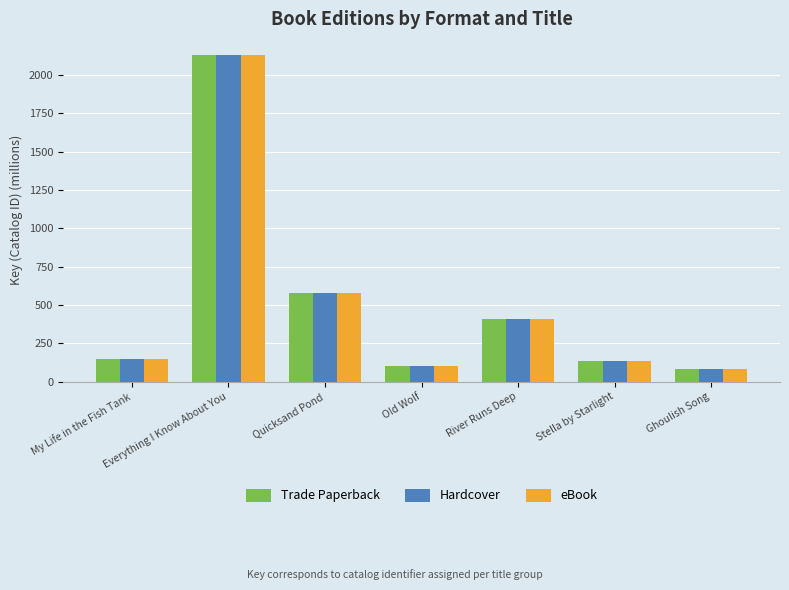

What is the total value across all series at Everything I Know About You?

6390.7